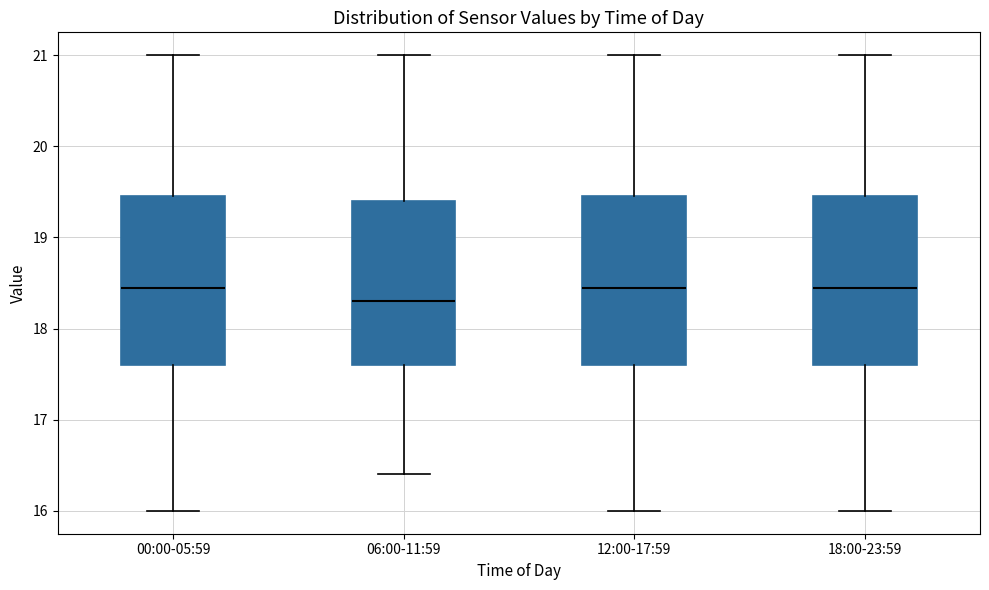

Reading left to right, transcribe this box plot: for each box, give where its median line is, the range the box spans, and where its two whiskers end, as read against the y-axis. The values are not printed on the chart, so give them approximately, as read against the axis.

00:00-05:59: median 18.5, box 17.6 to 19.5, whiskers 16.0 to 21.0
06:00-11:59: median 18.3, box 17.6 to 19.4, whiskers 16.4 to 21.0
12:00-17:59: median 18.5, box 17.6 to 19.5, whiskers 16.0 to 21.0
18:00-23:59: median 18.5, box 17.6 to 19.5, whiskers 16.0 to 21.0